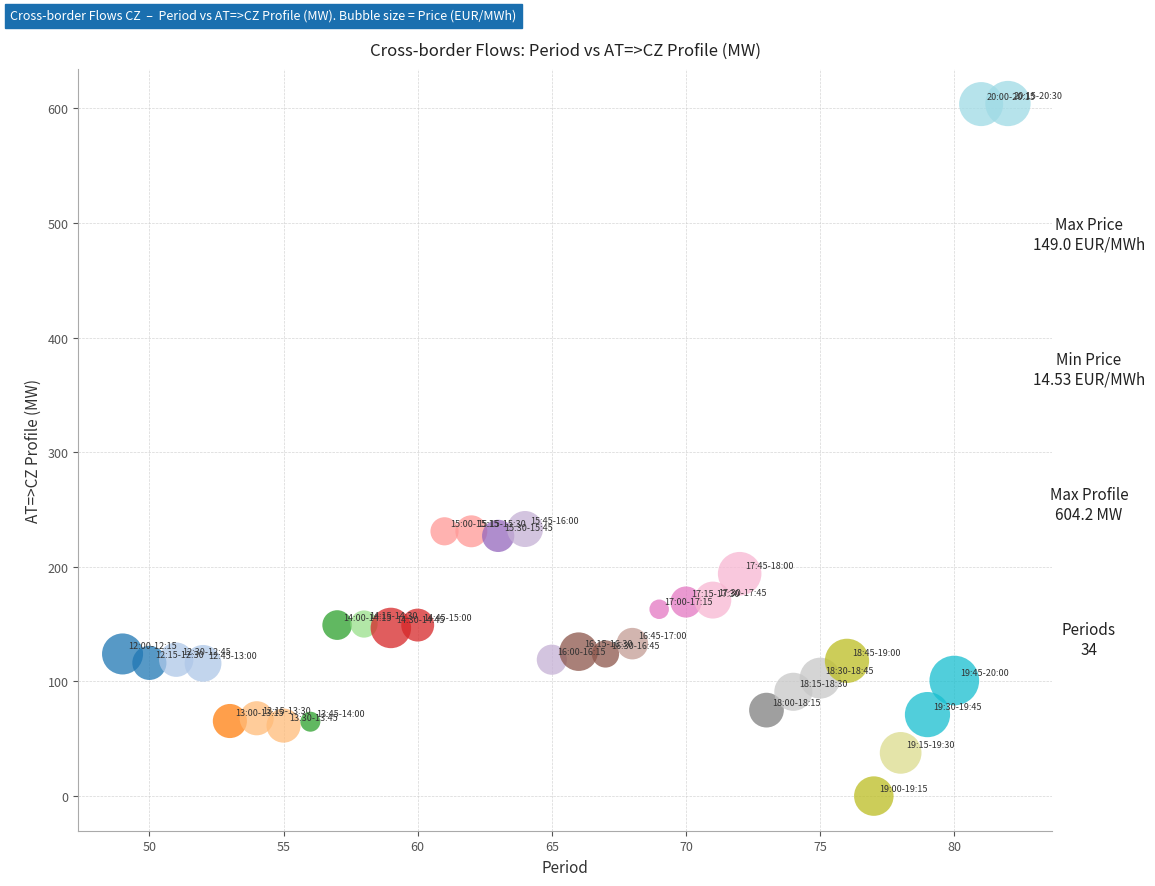

What is the range of X values (max minus min)?

33.0